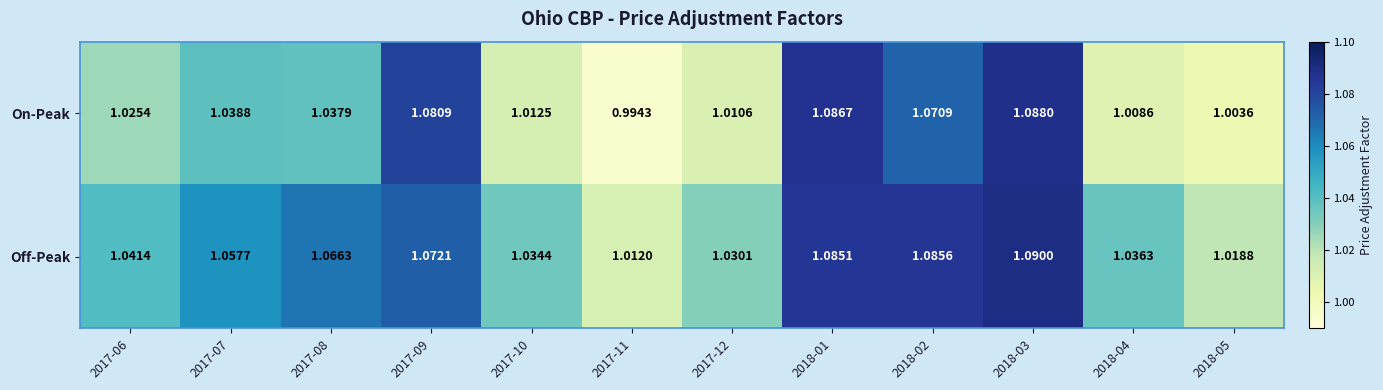

Between 2017-09 and 2018-01, which series saw the biggest shift?

Off-Peak